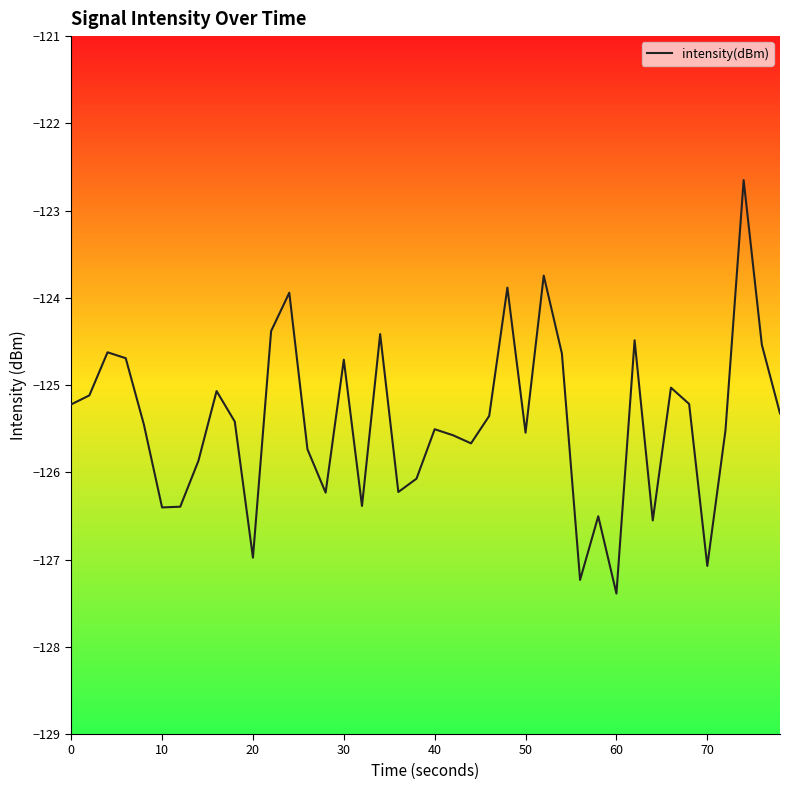

Count the number of data series in this chart.

1